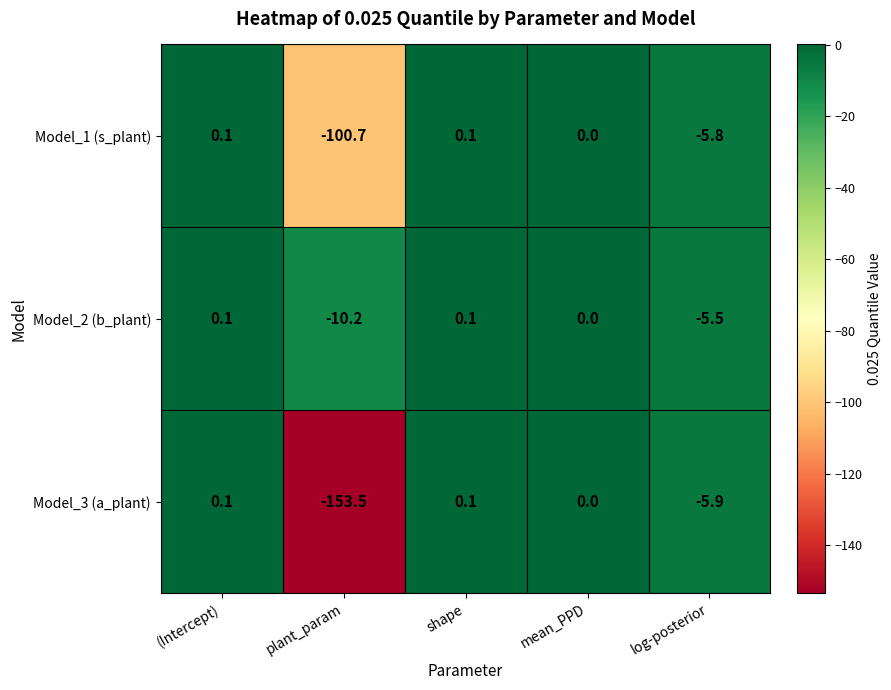

The Model_1 (s_plant) series shows 0.0 at mean_PPD. True or false?

True